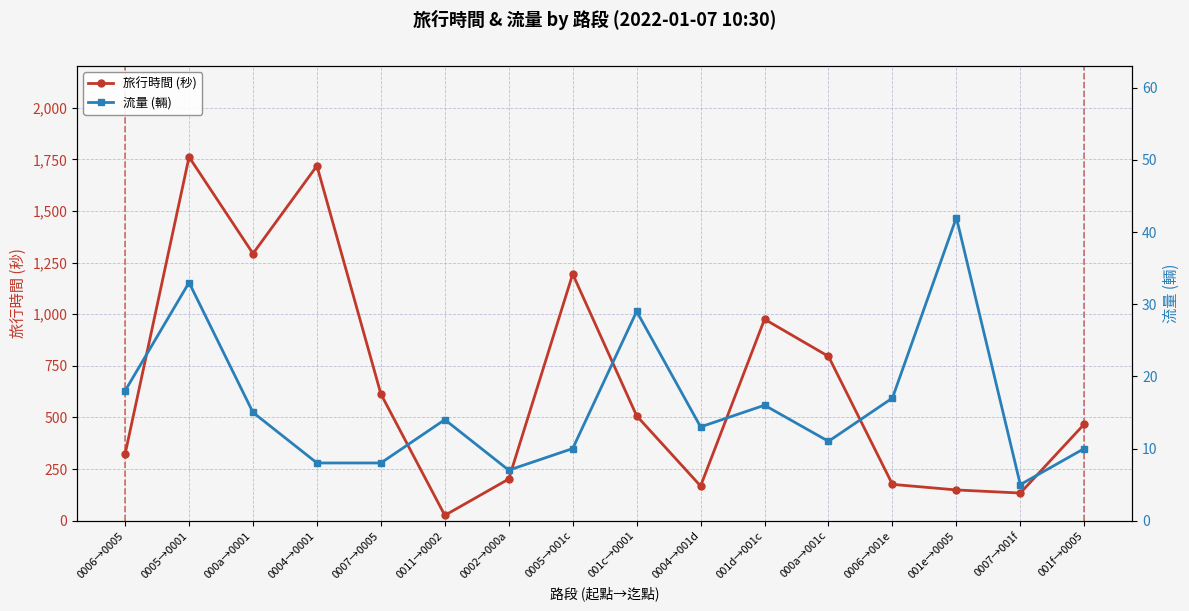

Does the chart have visible grid lines?

Yes